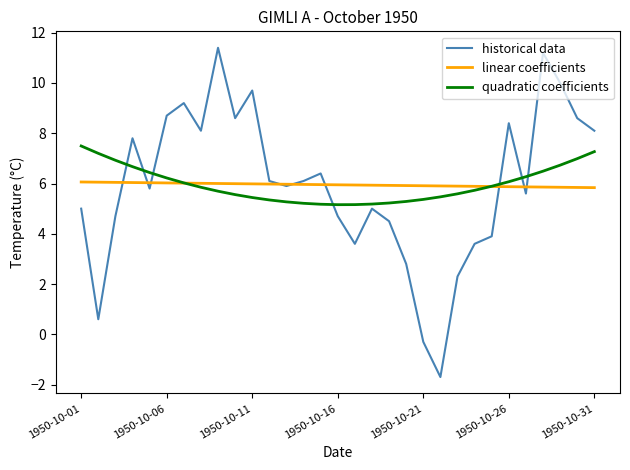

What is the greatest value displayed?

11.4